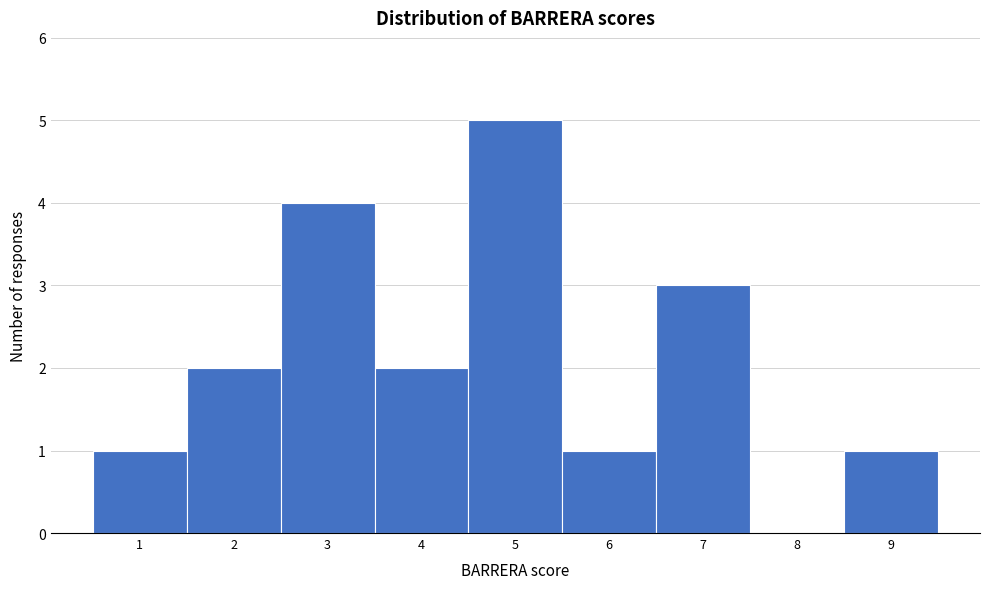

Reading right to left, list all the values displayed in this chart.

9=1	8=0	7=3	6=1	5=5	4=2	3=4	2=2	1=1